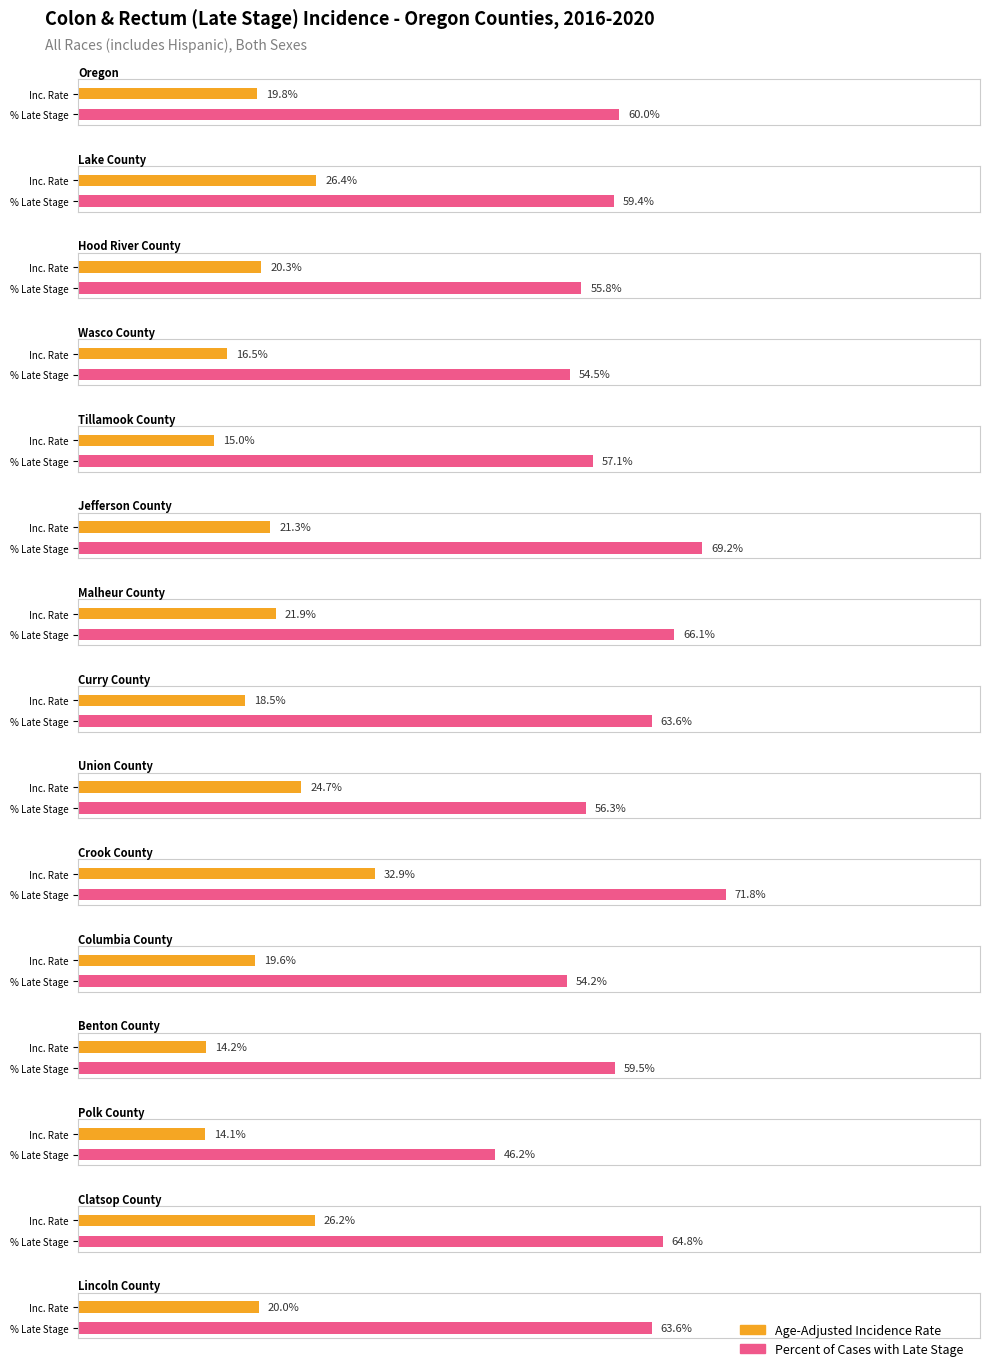

Where is Percent of Cases with Late Stage nearest to the value 59?

Lake County